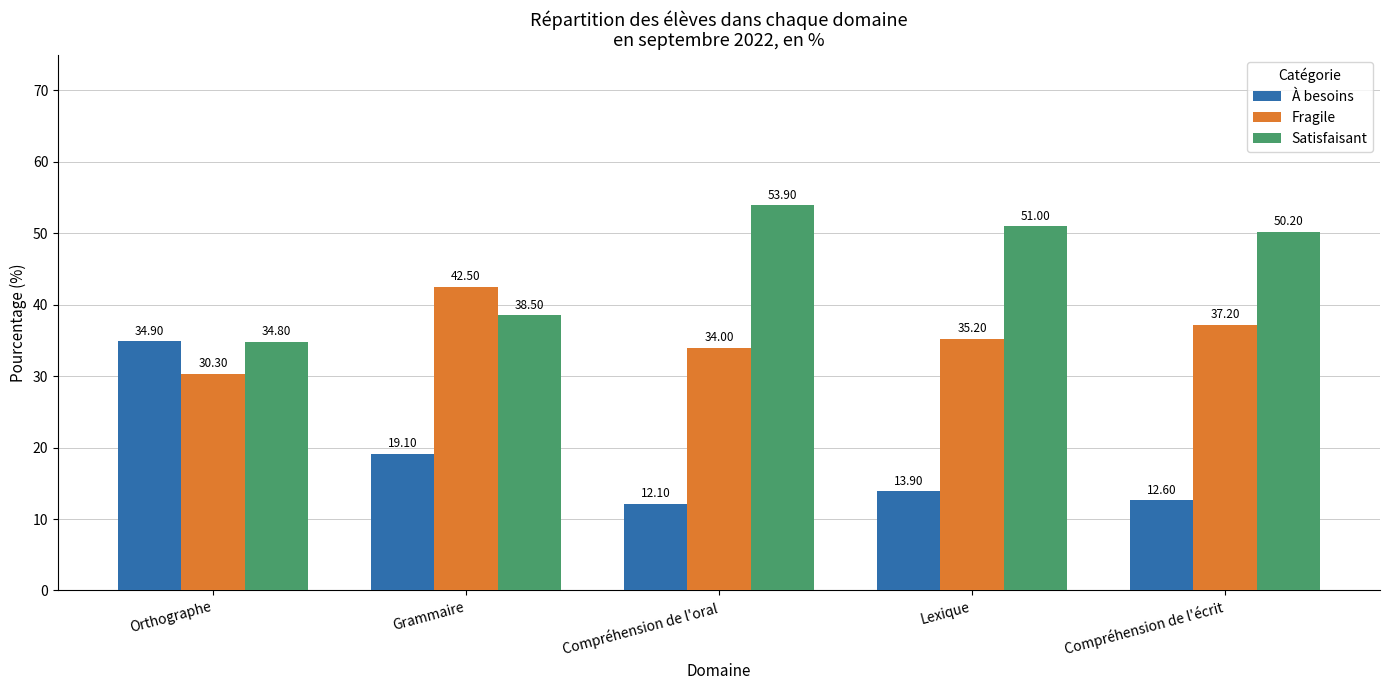

The value of Fragile at Orthographe is 12.3. True or false?

False